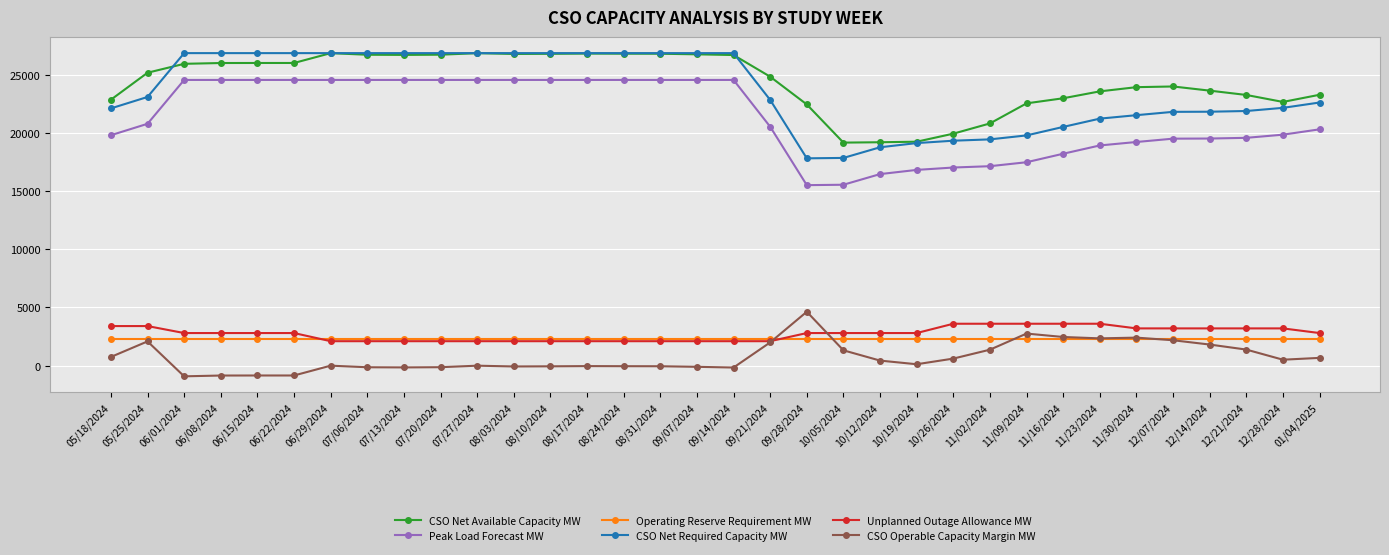

Is it true that CSO Net Required Capacity MW equals 6454 at 07/27/2024?

False